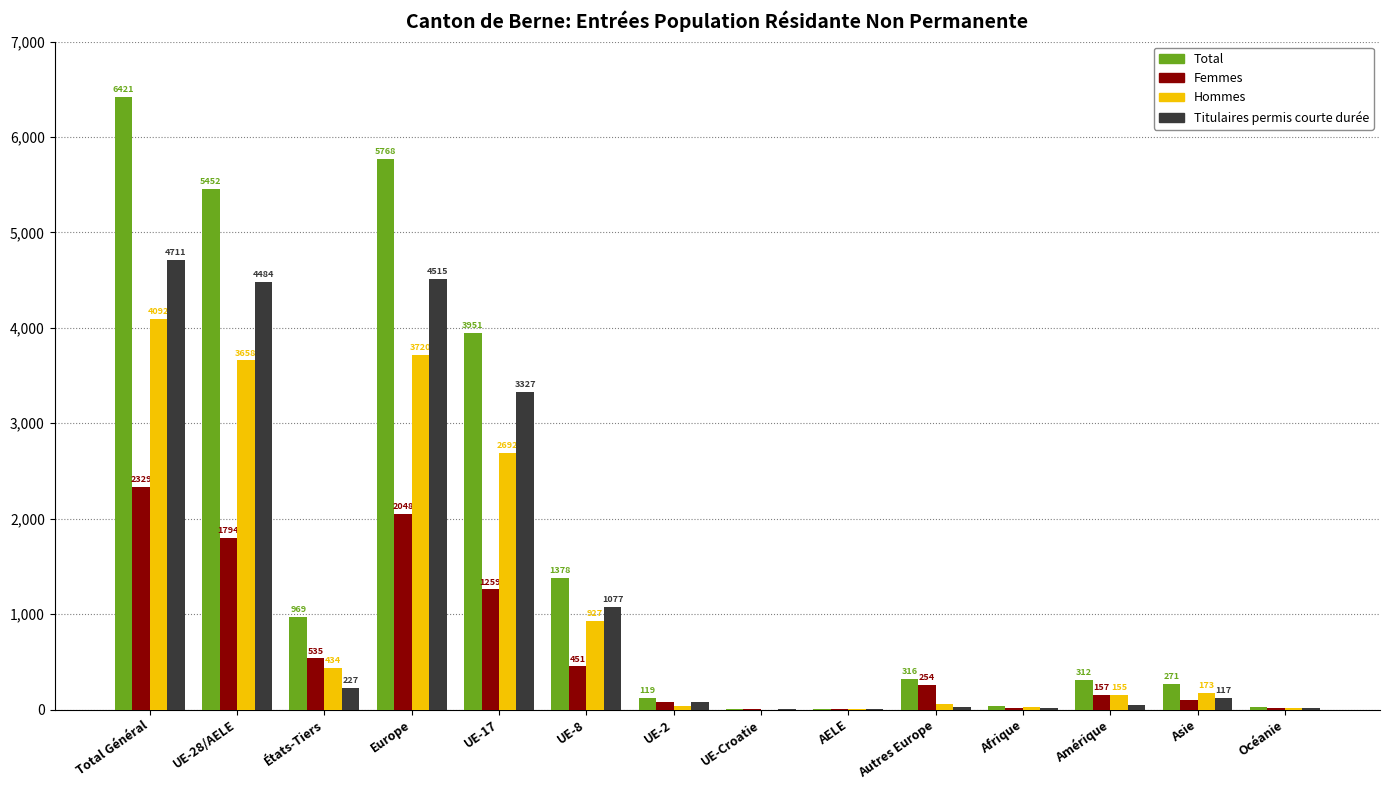

Reading left to right, transcribe all the data shown in this chart.

Total: Total Général=6421	UE-28/AELE=5452	États-Tiers=969	Europe=5768	UE-17=3951	UE-8=1378	UE-2=119	UE-Croatie=1	AELE=3	Autres Europe=316	Afrique=41	Amérique=312	Asie=271	Océanie=29
Femmes: Total Général=2329	UE-28/AELE=1794	États-Tiers=535	Europe=2048	UE-17=1259	UE-8=451	UE-2=82	UE-Croatie=1	AELE=1	Autres Europe=254	Afrique=14	Amérique=157	Asie=98	Océanie=12
Hommes: Total Général=4092	UE-28/AELE=3658	États-Tiers=434	Europe=3720	UE-17=2692	UE-8=927	UE-2=37	UE-Croatie=0	AELE=2	Autres Europe=62	Afrique=27	Amérique=155	Asie=173	Océanie=17
Titulaires permis courte durée: Total Général=4711	UE-28/AELE=4484	États-Tiers=227	Europe=4515	UE-17=3327	UE-8=1077	UE-2=76	UE-Croatie=1	AELE=3	Autres Europe=31	Afrique=20	Amérique=47	Asie=117	Océanie=12